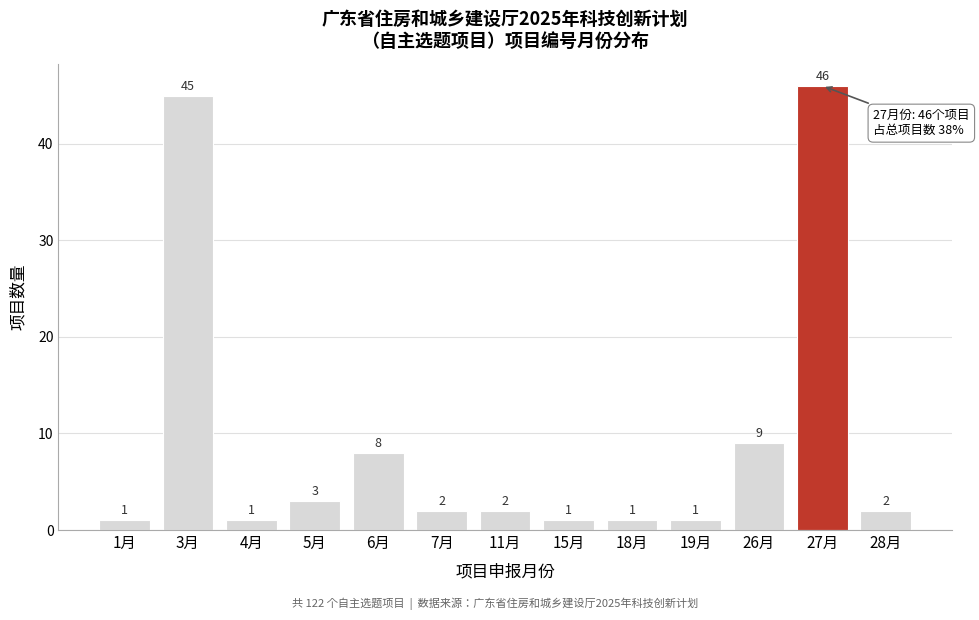

Reading left to right, what are all the values shown in this chart?

1	45	1	3	8	2	2	1	1	1	9	46	2